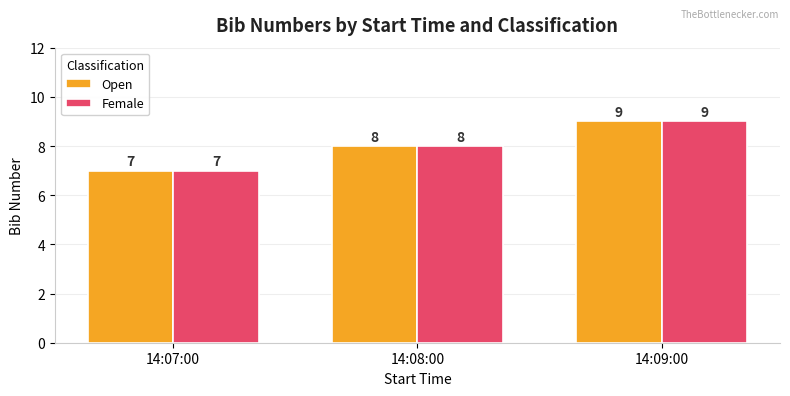

Count the Female values in the range 7 to 9.

3